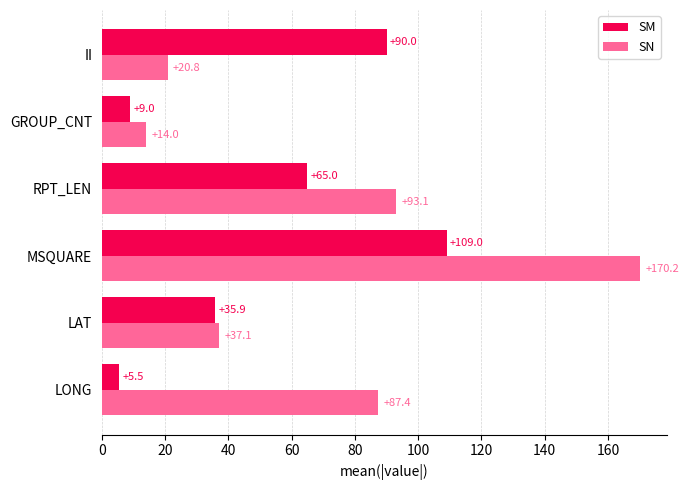

List the series in order of their peak value, lowest first.

SM, SN